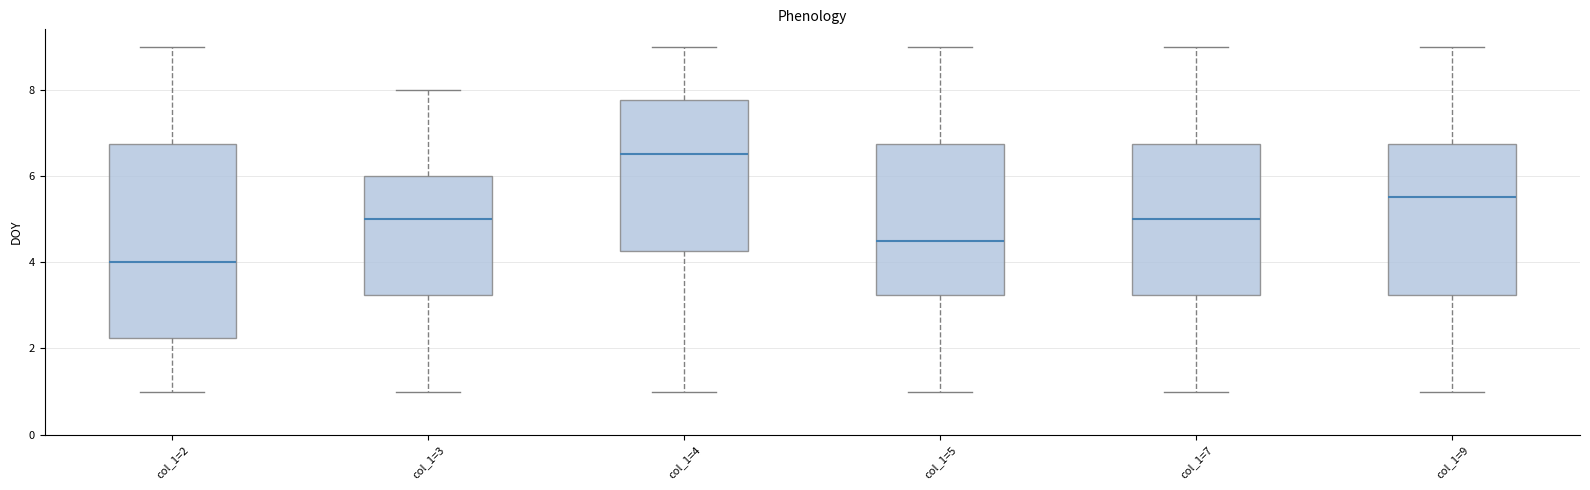

Which box is the tallest, from its lower edge to its upper edge?

col_1=2